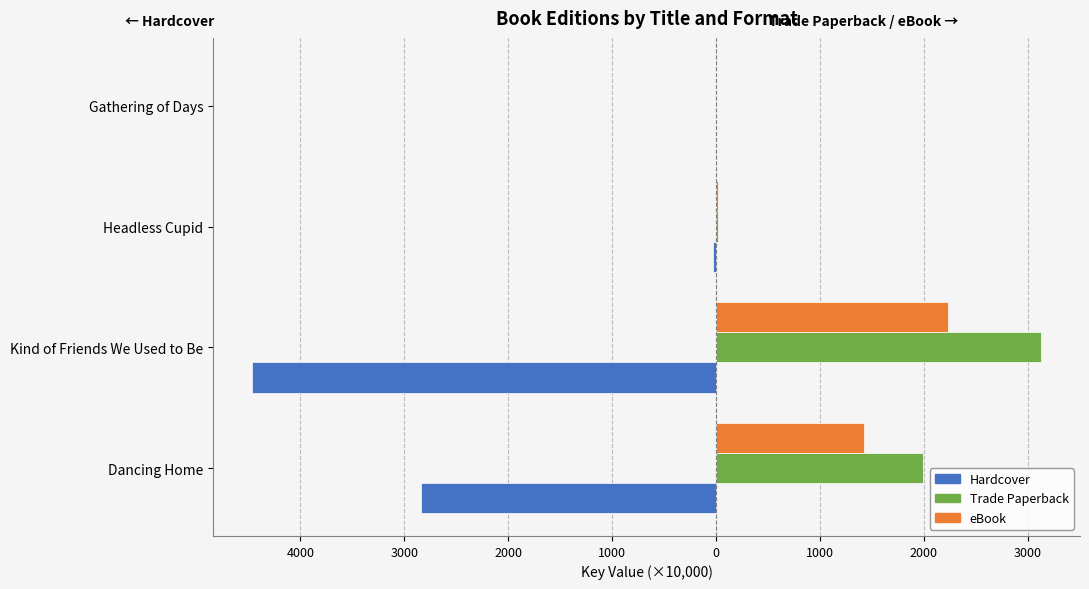

Reading right to left, list all the values displayed in this chart.

Hardcover: -0.5	-33.0	-4461.9	-2841.2
Trade Paperback: 0.4	23.1	3123.3	1988.9
eBook: 0.3	16.5	2231.0	1420.6